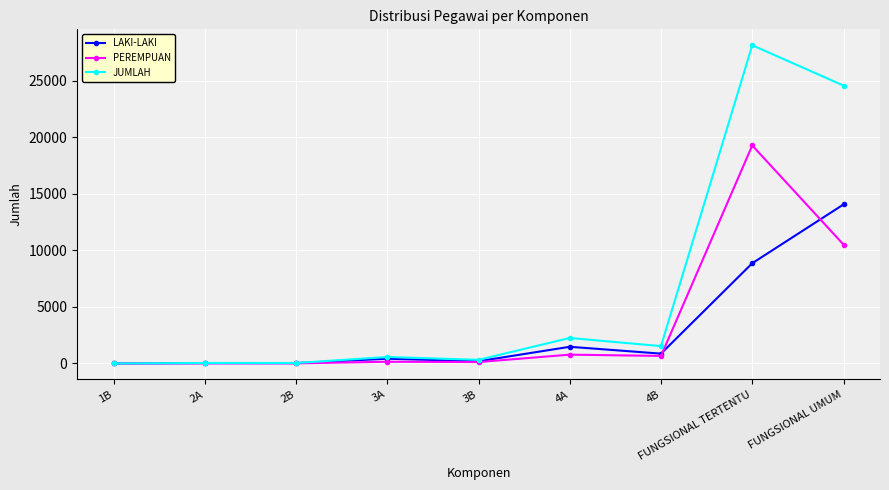

Does the chart have visible grid lines?

Yes